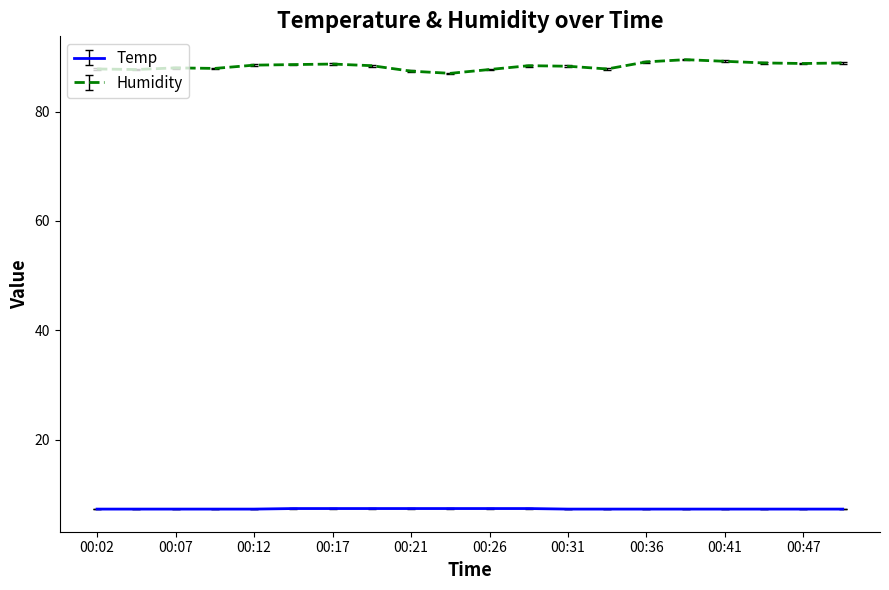

What is the sum of all Humidity values?

1766.6